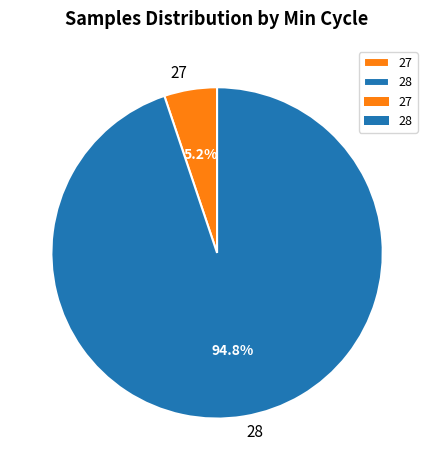

How many segments does this pie chart have?

2